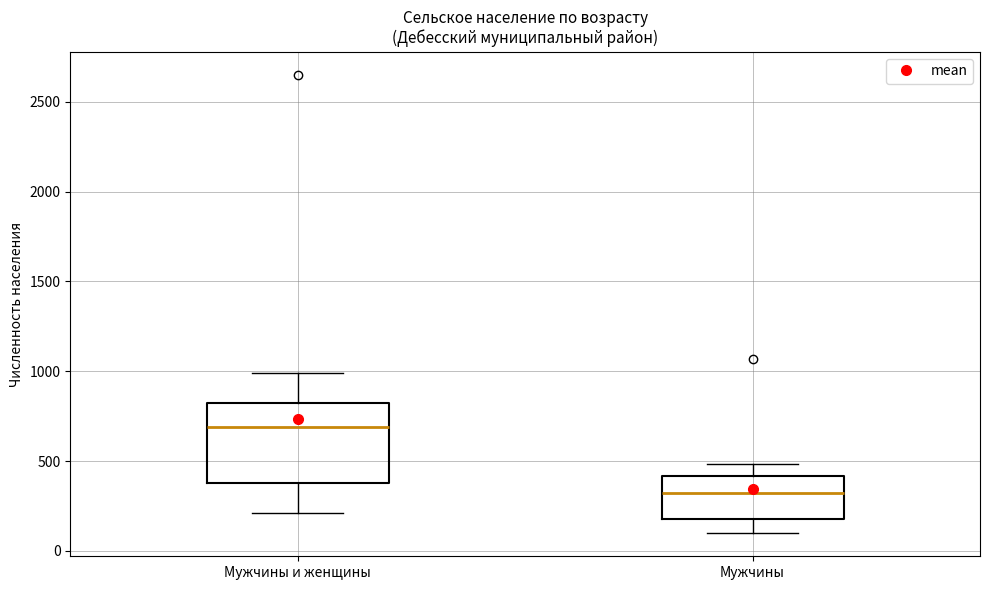

Which box is the tallest, from its lower edge to its upper edge?

Мужчины и женщины